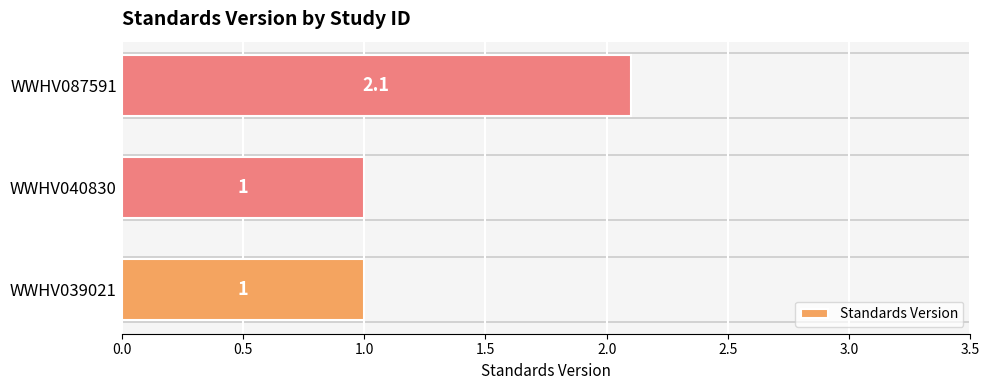

Which has a higher value, WWHV087591 or WWHV039021?

WWHV087591